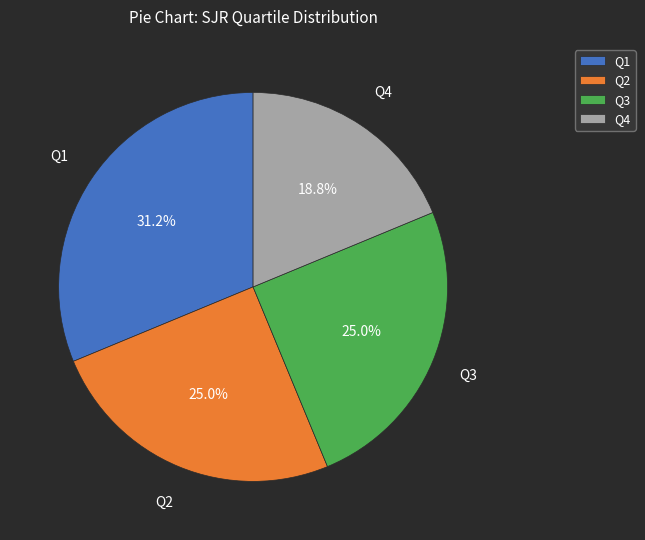

Do Q1 and Q2 together represent more than half of the pie?

Yes